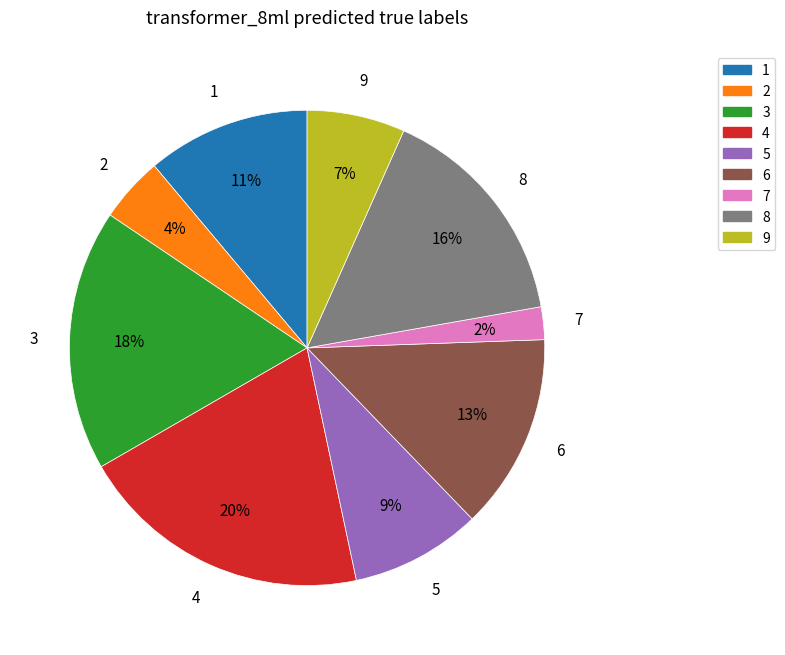

What is the largest slice in the pie chart?

4